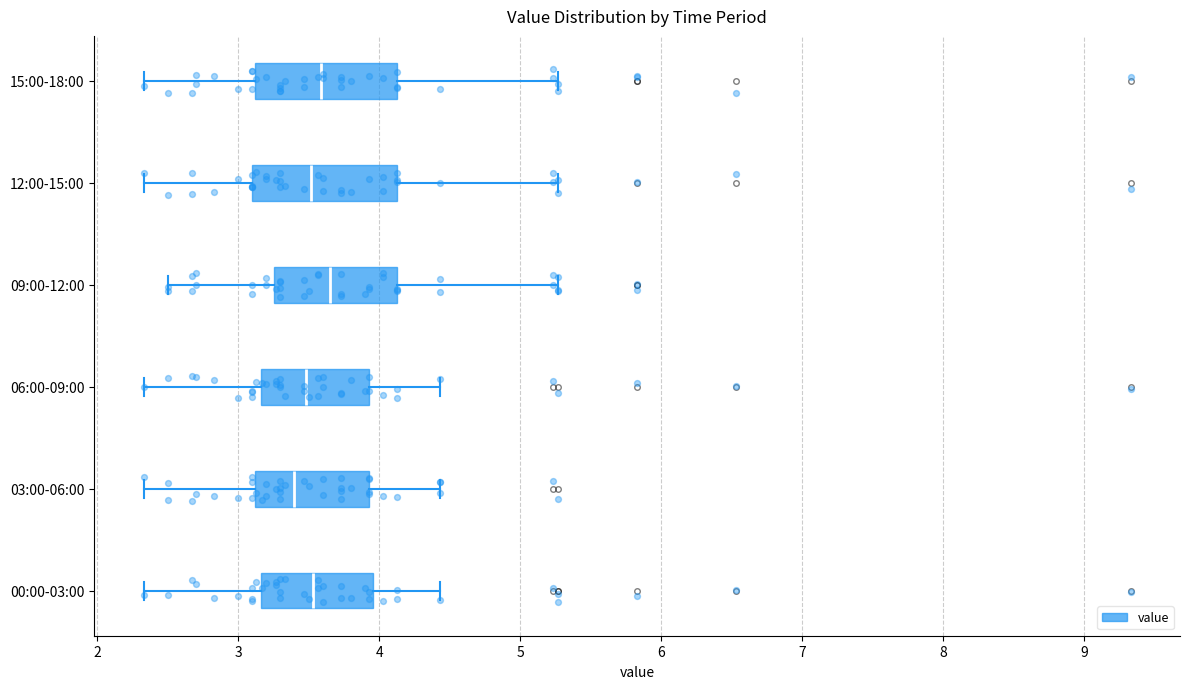

Where does the median line of the box for 09:00-12:00 sit on the x-axis? The values are not printed on the chart, so give them approximately, as read against the axis.

3.7